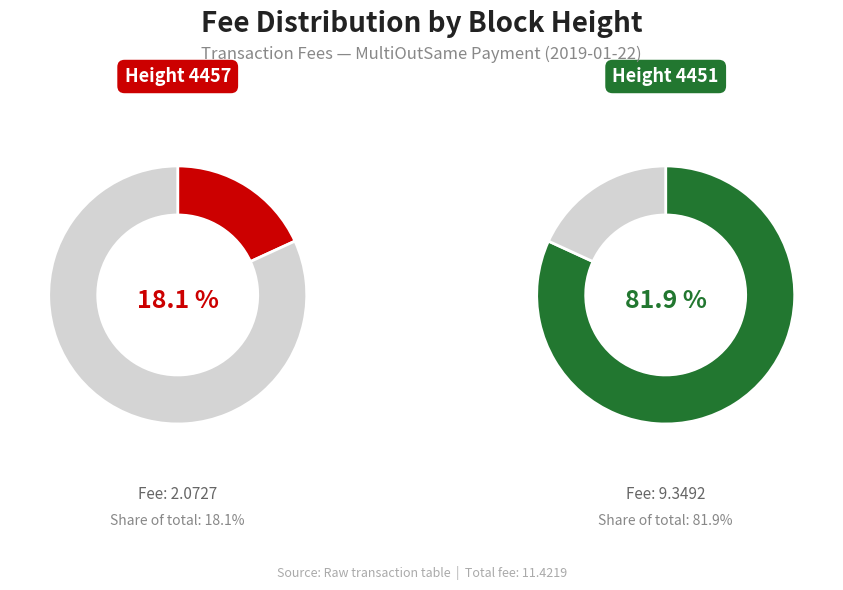

What percentage is the 4451 slice, to the nearest percent?

82%